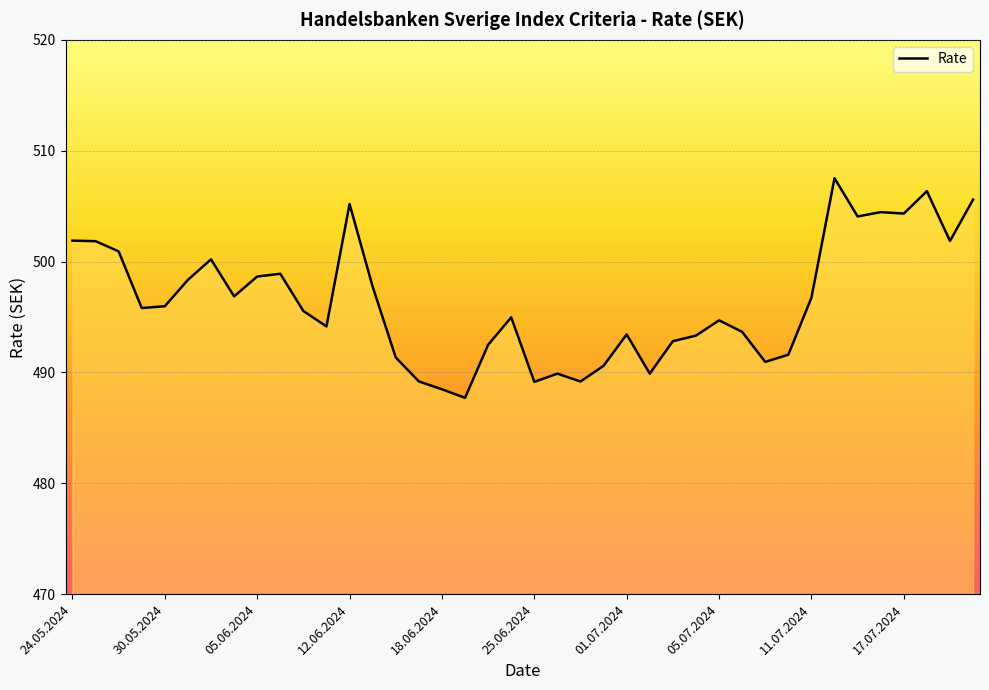

What is the difference between the maximum and minimum values?

19.8